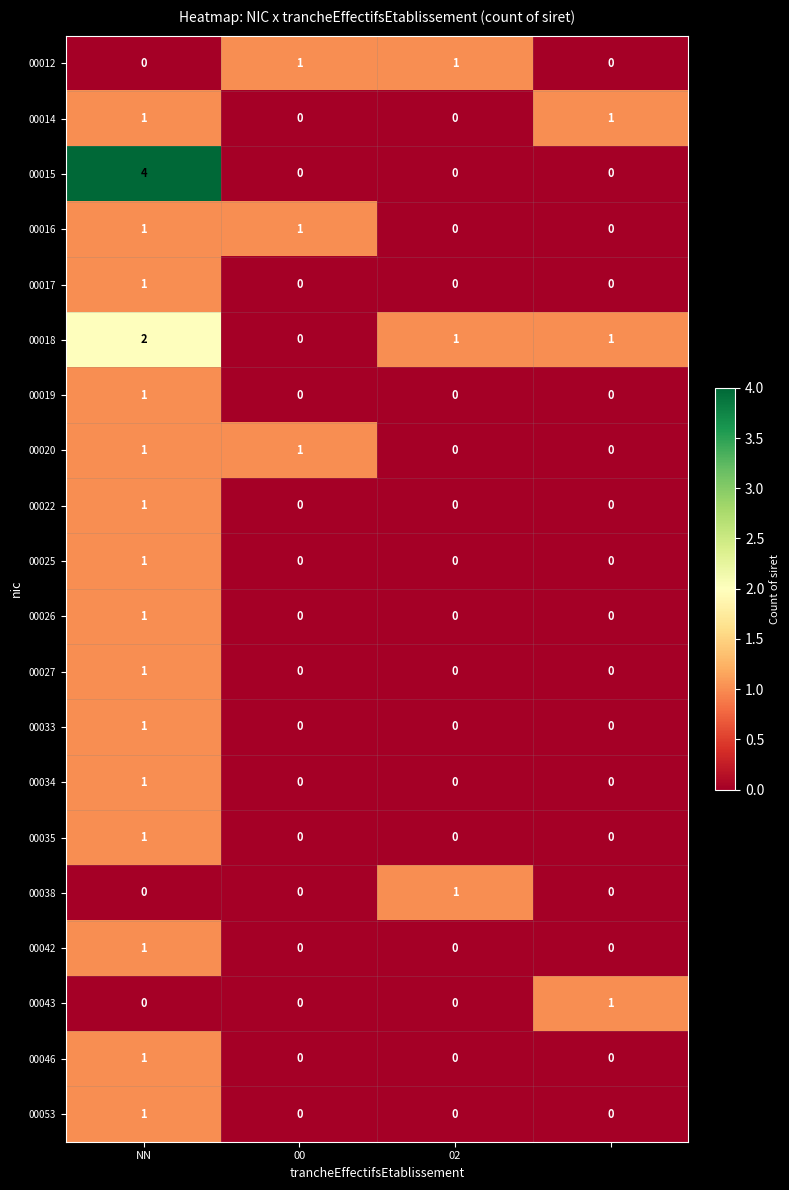

Count the 00015 values in the range 0 to 4.

4